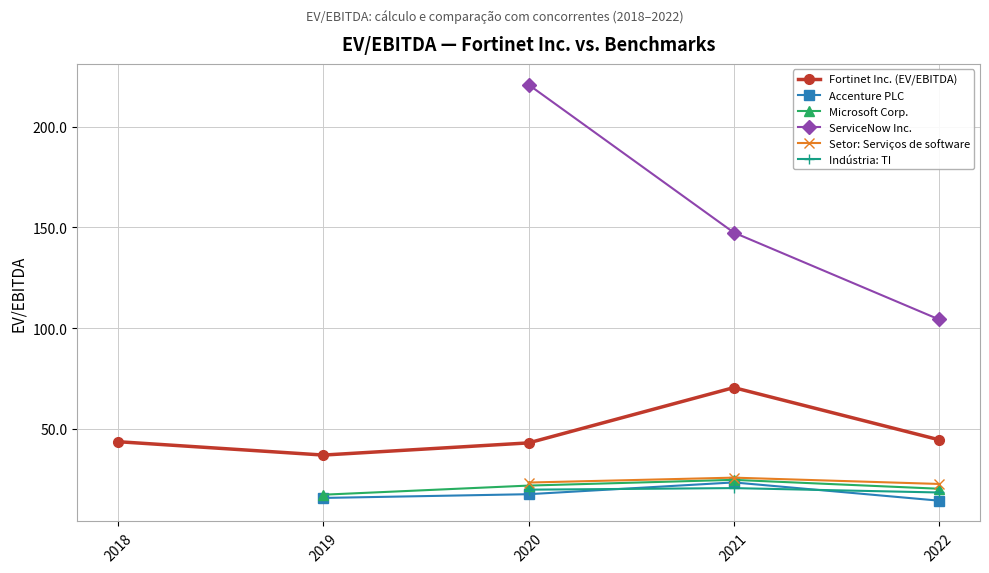

Which category has the highest value across all series?

2020